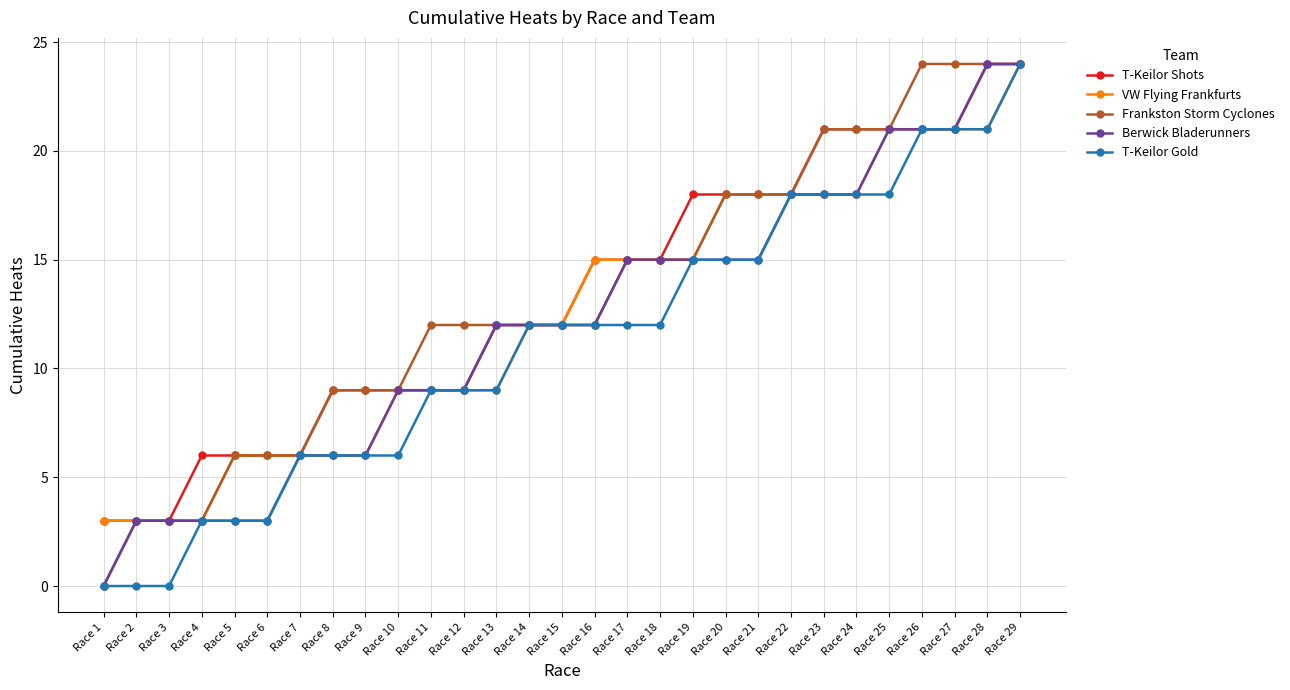

What is the value of the T-Keilor Shots point at the 25th from the left?

21